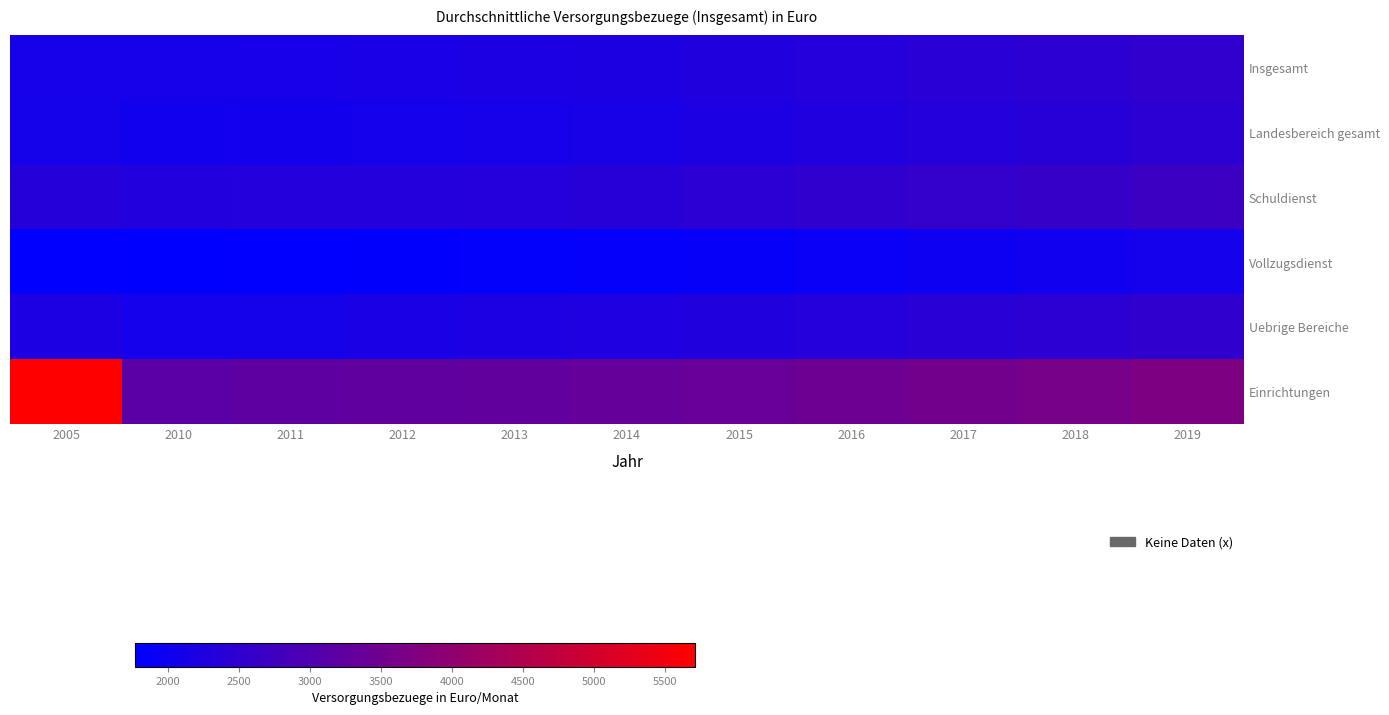

Which series has the largest total across all categories?

Einrichtungen